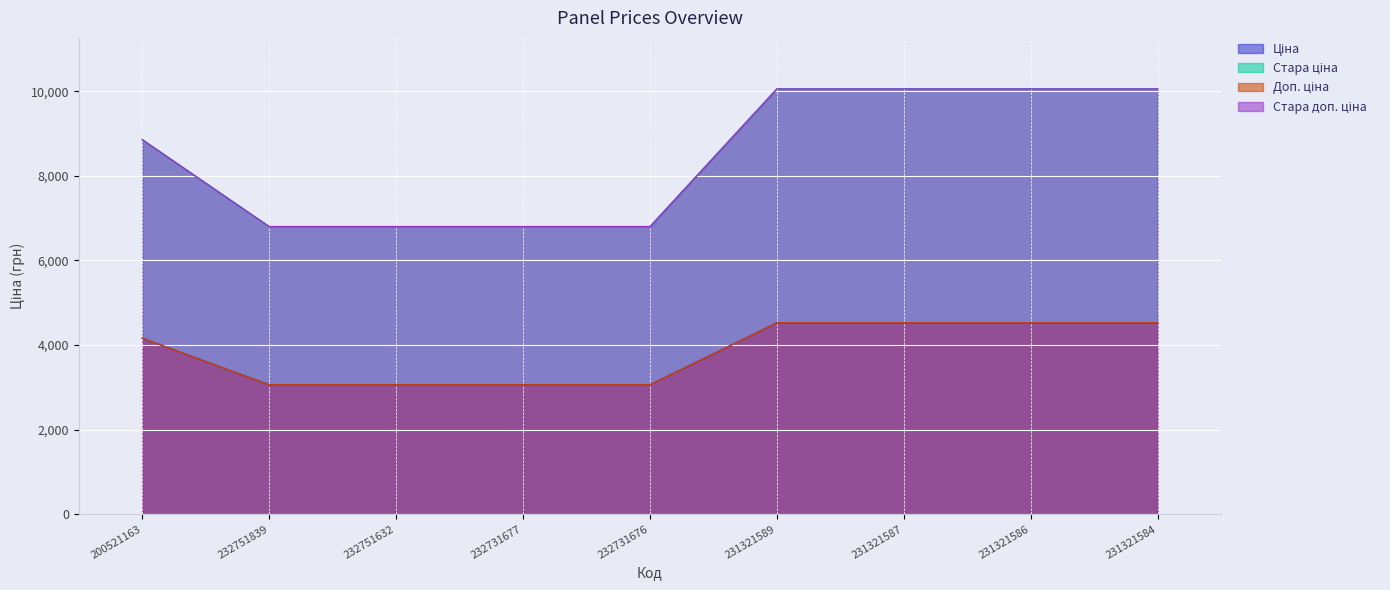

Is the value of Доп. ціна at 232731676 greater than the value of Стара доп. ціна at 200521163?

No